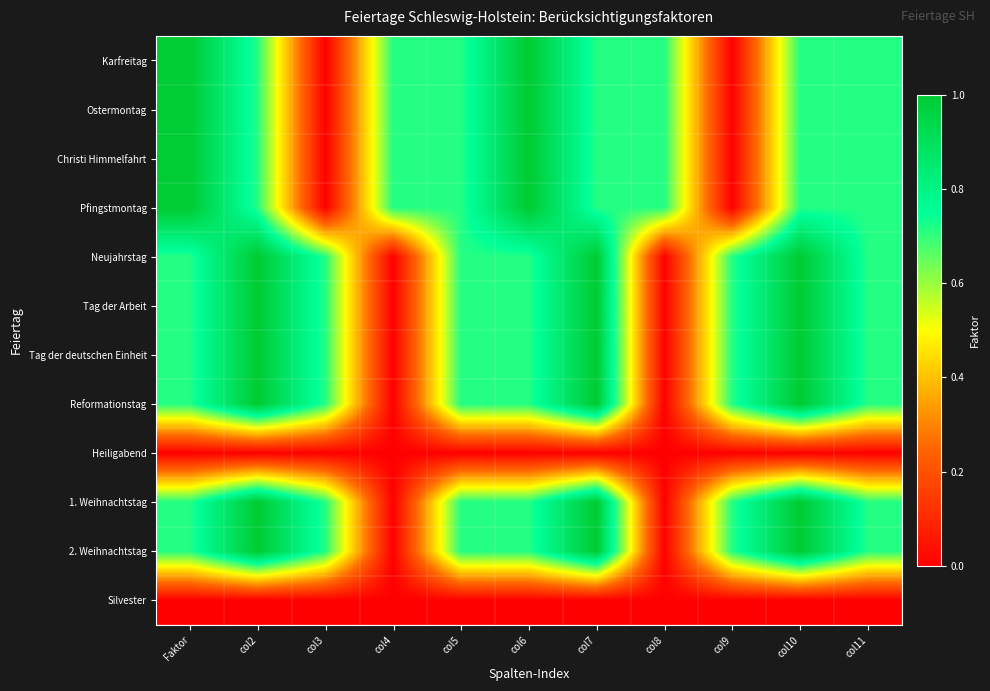

Reading right to left, what are all the values shown in this chart?

Karfreitag: col11=0.7	col10=0.7	col9=0.0	col8=0.7	col7=0.7	col6=1.0	col5=0.7	col4=0.7	col3=0.0	col2=0.7	Faktor=1.0
Ostermontag: col11=0.7	col10=0.7	col9=0.0	col8=0.7	col7=0.7	col6=1.0	col5=0.7	col4=0.7	col3=0.0	col2=0.7	Faktor=1.0
Christi Himmelfahrt: col11=0.7	col10=0.7	col9=0.0	col8=0.7	col7=0.7	col6=1.0	col5=0.7	col4=0.7	col3=0.0	col2=0.7	Faktor=1.0
Pfingstmontag: col11=0.7	col10=0.7	col9=0.0	col8=0.7	col7=0.7	col6=1.0	col5=0.7	col4=0.7	col3=0.0	col2=0.7	Faktor=1.0
Neujahrstag: col11=0.7	col10=1.0	col9=0.7	col8=0.0	col7=1.0	col6=0.7	col5=0.7	col4=0.0	col3=0.7	col2=1.0	Faktor=0.7
Tag der Arbeit: col11=0.7	col10=1.0	col9=0.7	col8=0.0	col7=1.0	col6=0.7	col5=0.7	col4=0.0	col3=0.7	col2=1.0	Faktor=0.7
Tag der deutschen Einheit: col11=0.7	col10=1.0	col9=0.7	col8=0.0	col7=1.0	col6=0.7	col5=0.7	col4=0.0	col3=0.7	col2=1.0	Faktor=0.7
Reformationstag: col11=0.7	col10=1.0	col9=0.7	col8=0.0	col7=1.0	col6=0.7	col5=0.7	col4=0.0	col3=0.7	col2=1.0	Faktor=0.7
Heiligabend: col11=0.0	col10=0.0	col9=0.0	col8=0.0	col7=0.0	col6=0.0	col5=0.0	col4=0.0	col3=0.0	col2=0.0	Faktor=0.0
1. Weihnachtstag: col11=0.7	col10=1.0	col9=0.7	col8=0.0	col7=1.0	col6=0.7	col5=0.7	col4=0.0	col3=0.7	col2=1.0	Faktor=0.7
2. Weihnachtstag: col11=0.7	col10=1.0	col9=0.7	col8=0.0	col7=1.0	col6=0.7	col5=0.7	col4=0.0	col3=0.7	col2=1.0	Faktor=0.7
Silvester: col11=0.0	col10=0.0	col9=0.0	col8=0.0	col7=0.0	col6=0.0	col5=0.0	col4=0.0	col3=0.0	col2=0.0	Faktor=0.0